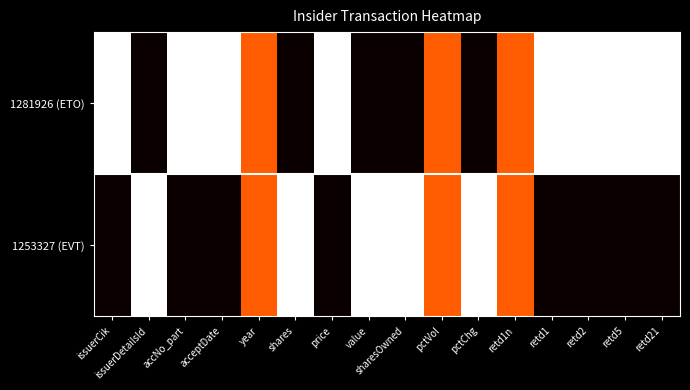

Rank the series by their average value, from lowest to highest.

1253327 (EVT), 1281926 (ETO)